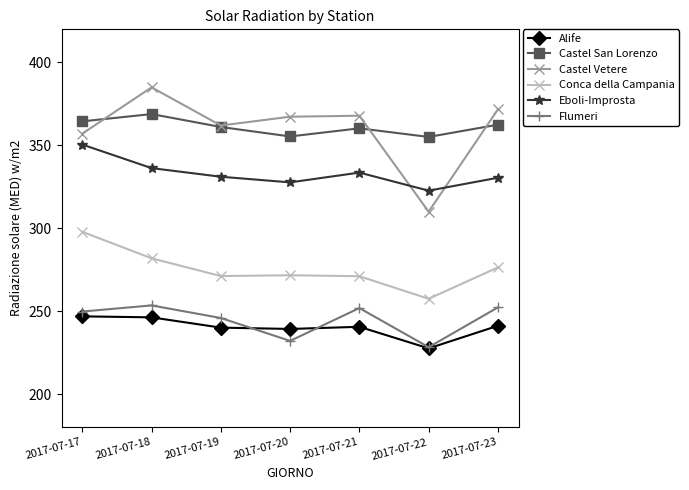

How many values in the Eboli-Improsta series are below 331?

3